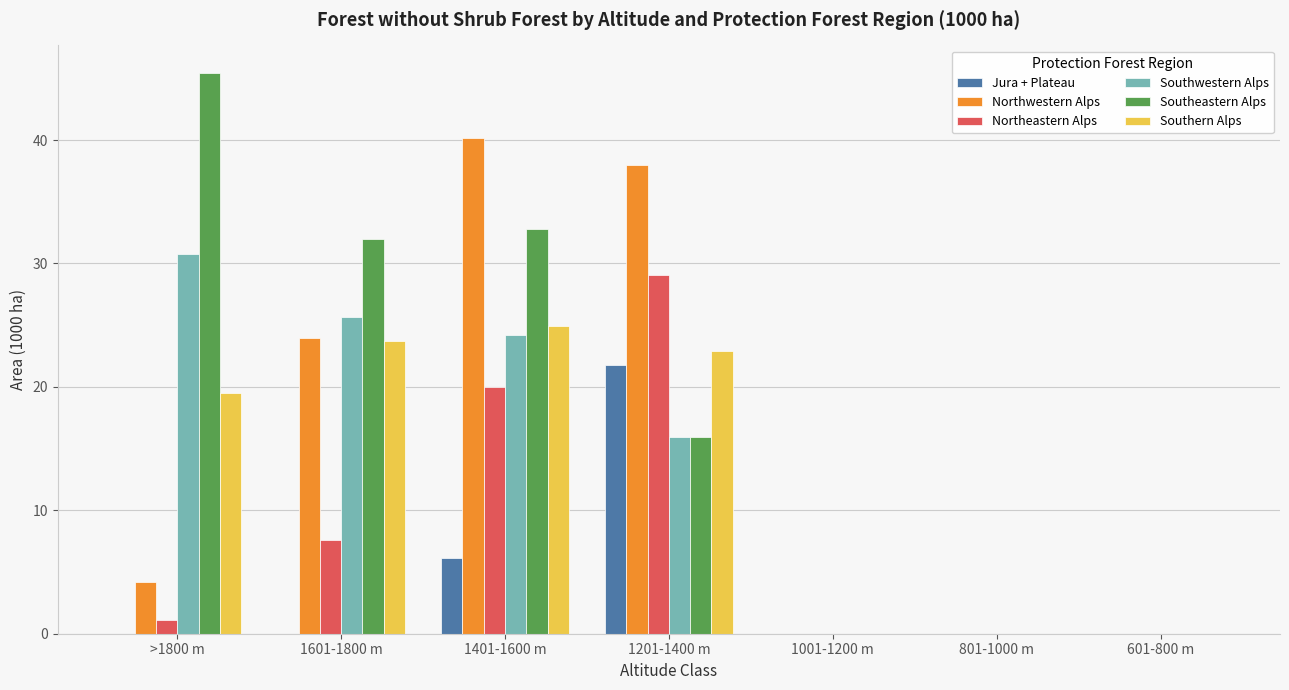

Which series changed the most between >1800 m and 1601-1800 m?

Northwestern Alps